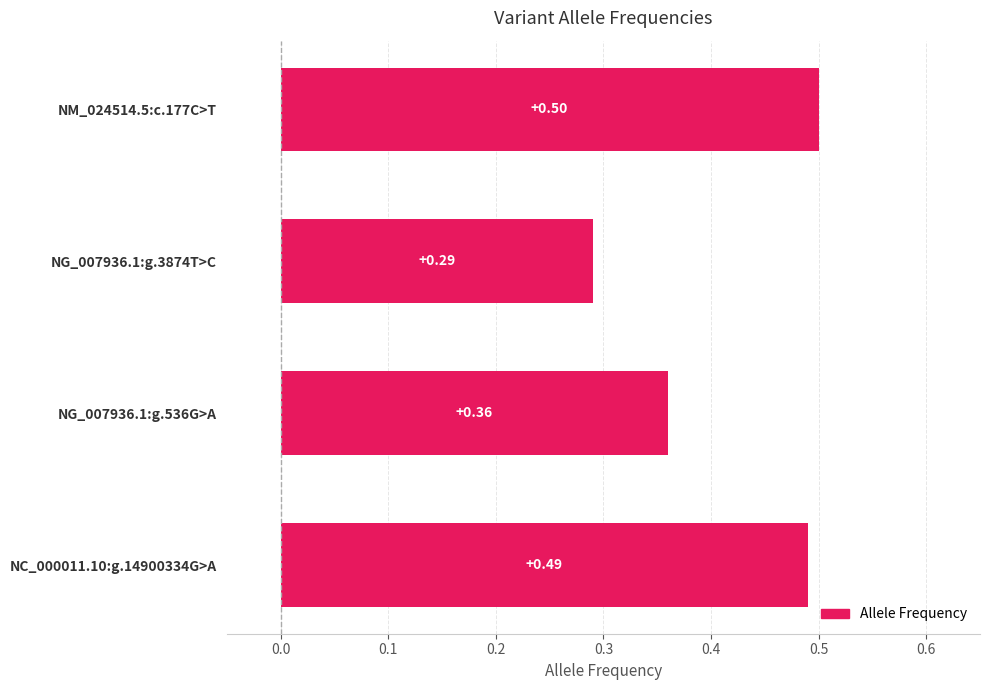

Which has a higher value, NG_007936.1:g.3874T>C or NM_024514.5:c.177C>T?

NM_024514.5:c.177C>T